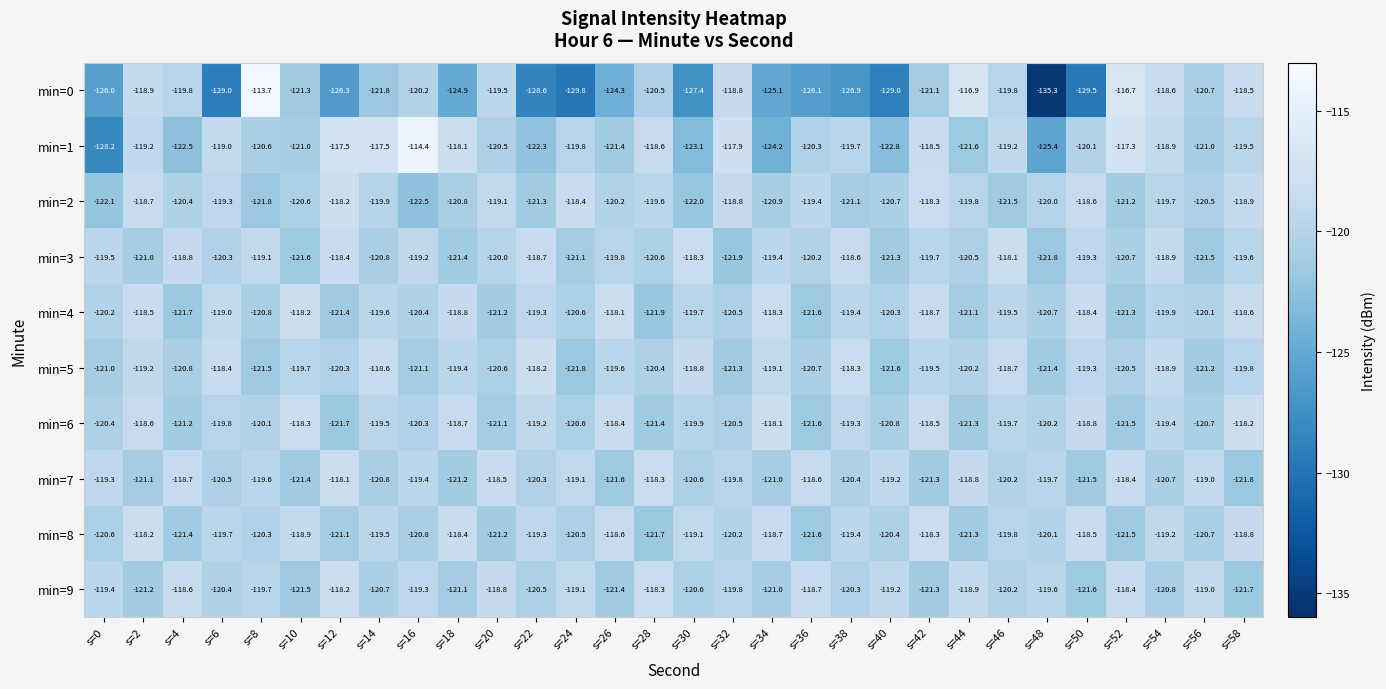

What is the greatest value displayed?

-113.7